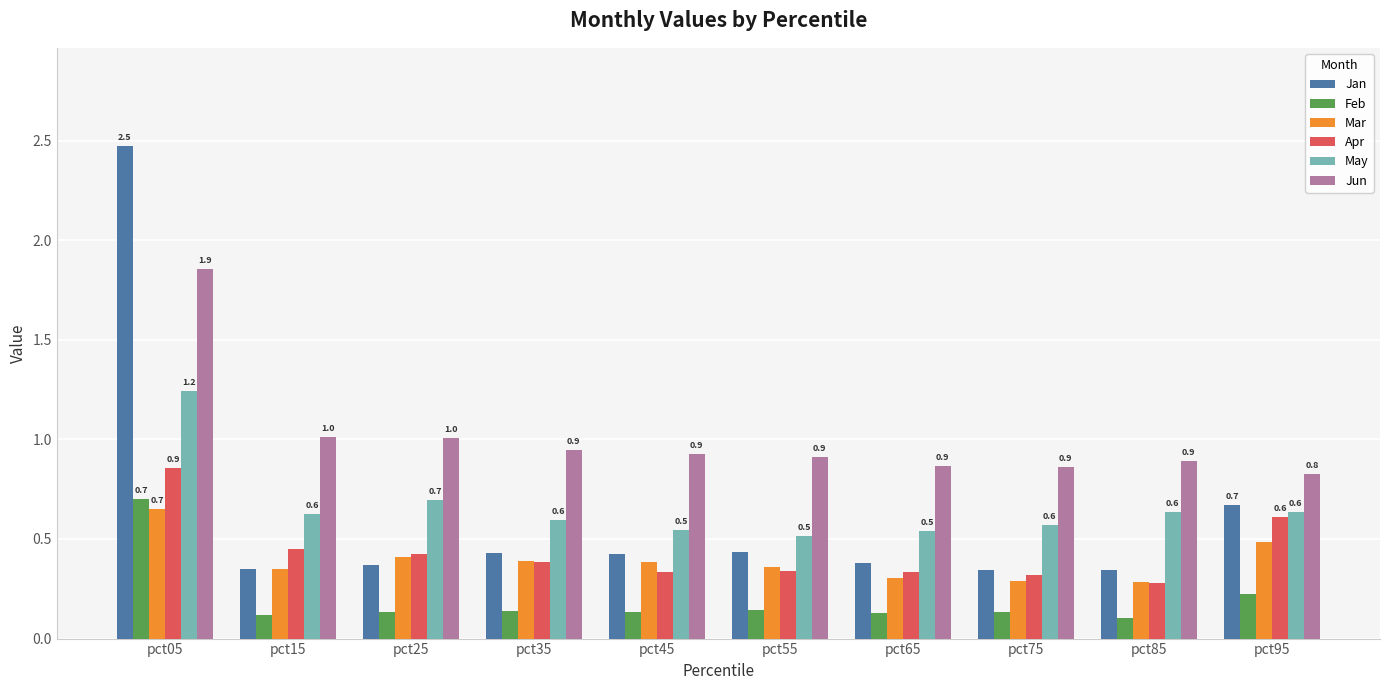

The value of Mar at pct05 is 1.0. True or false?

False